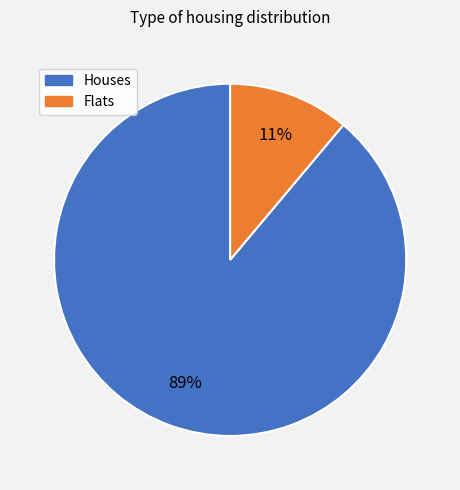

To the nearest percent, what is the difference between the largest and smallest slice percentages?

78%